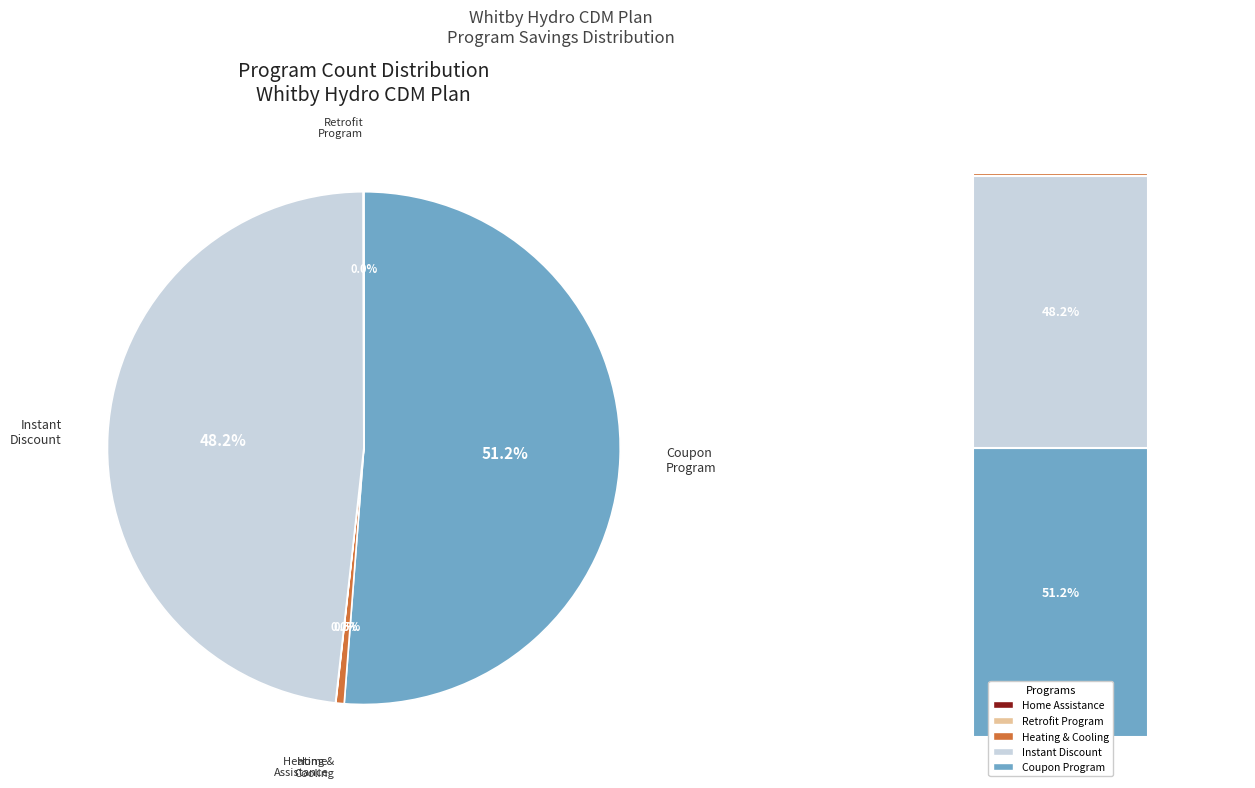

Count the number of slices in the pie.

5